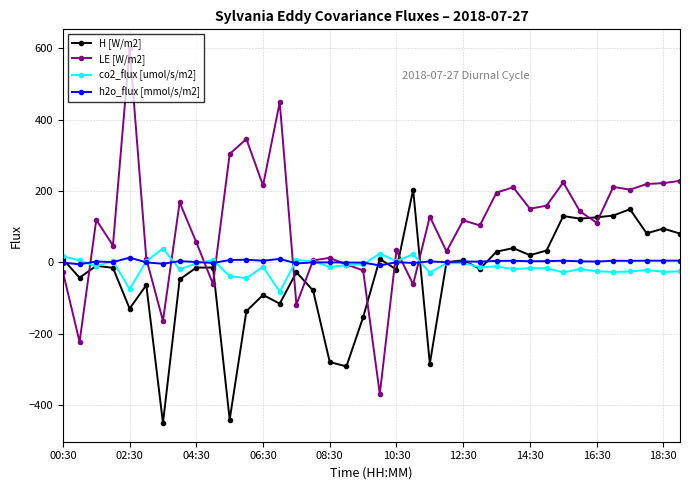

Does the chart have visible grid lines?

Yes